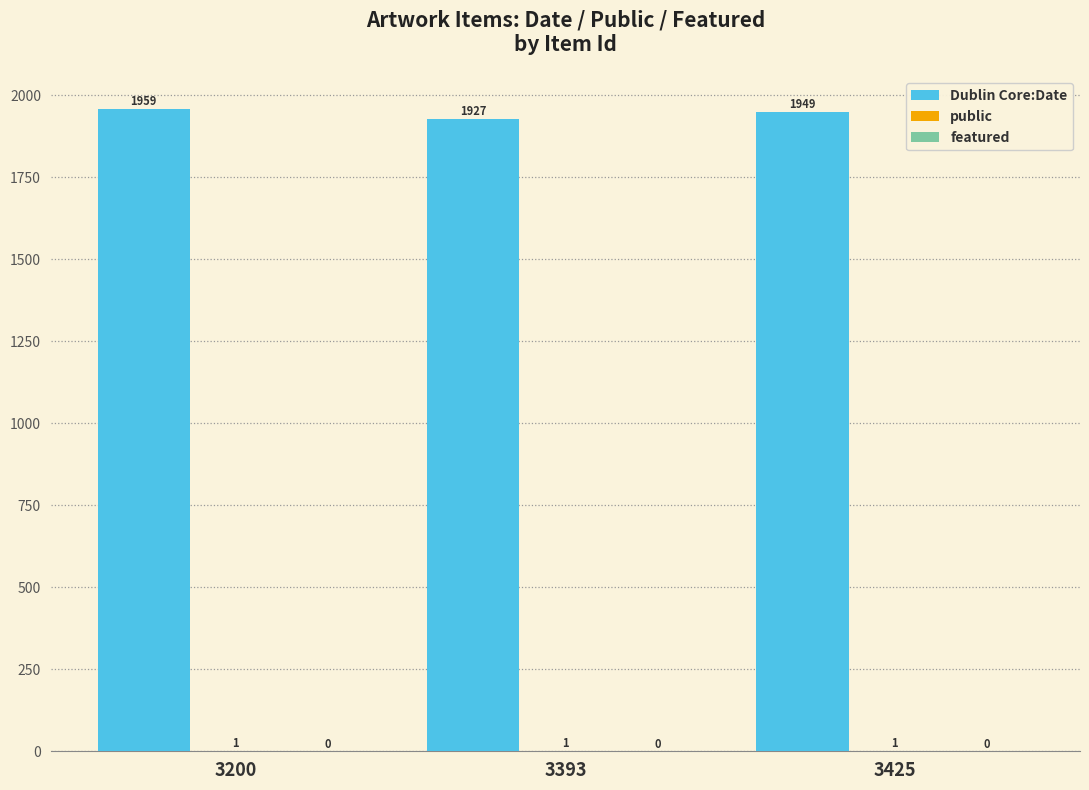

The Dublin Core:Date series shows 3154 at 3200. True or false?

False